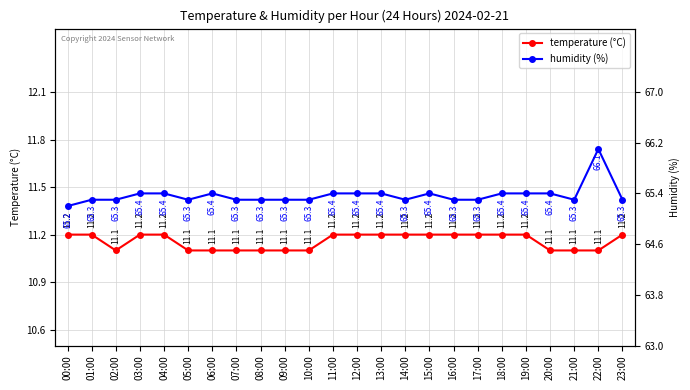

Reading left to right, what are all the values shown in this chart?

temperature: 11.2	11.2	11.1	11.2	11.2	11.1	11.1	11.1	11.1	11.1	11.1	11.2	11.2	11.2	11.2	11.2	11.2	11.2	11.2	11.2	11.1	11.1	11.1	11.2
humidity: 65.2	65.3	65.3	65.4	65.4	65.3	65.4	65.3	65.3	65.3	65.3	65.4	65.4	65.4	65.3	65.4	65.3	65.3	65.4	65.4	65.4	65.3	66.1	65.3